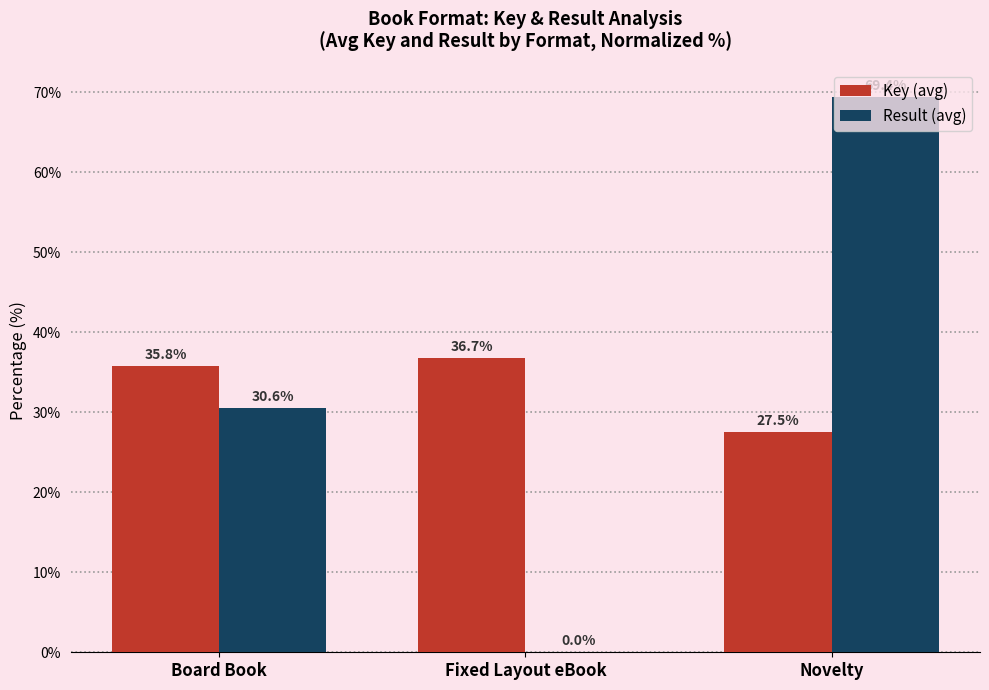

What is the sum of all Result (avg) values?

100.0